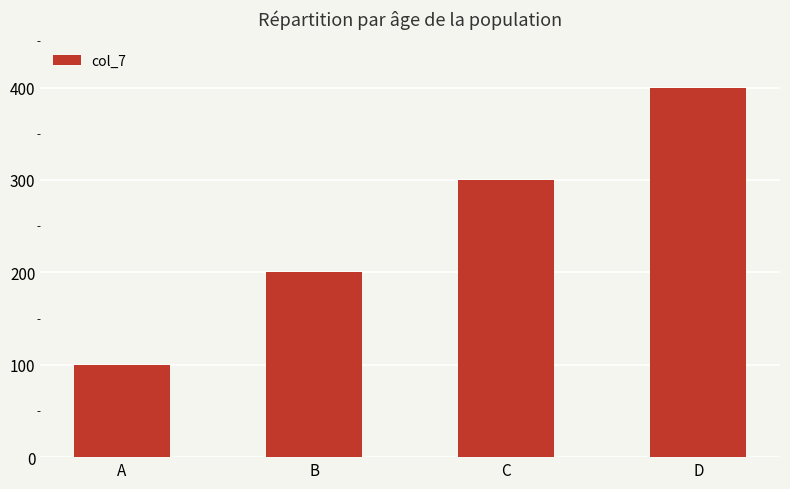

Count the values in the range 200 to 400.

3